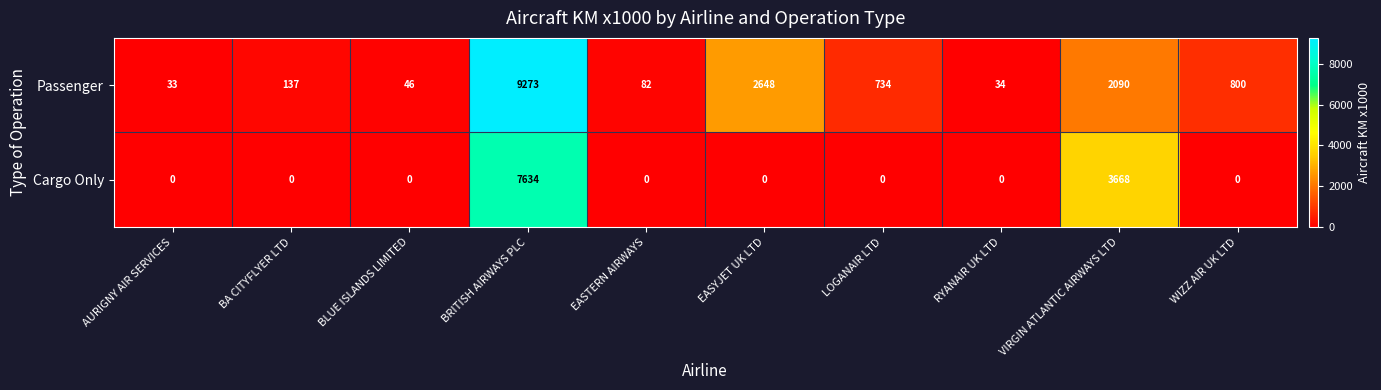

At WIZZ AIR UK LTD, list the series in order from smallest to largest.

Cargo Only, Passenger